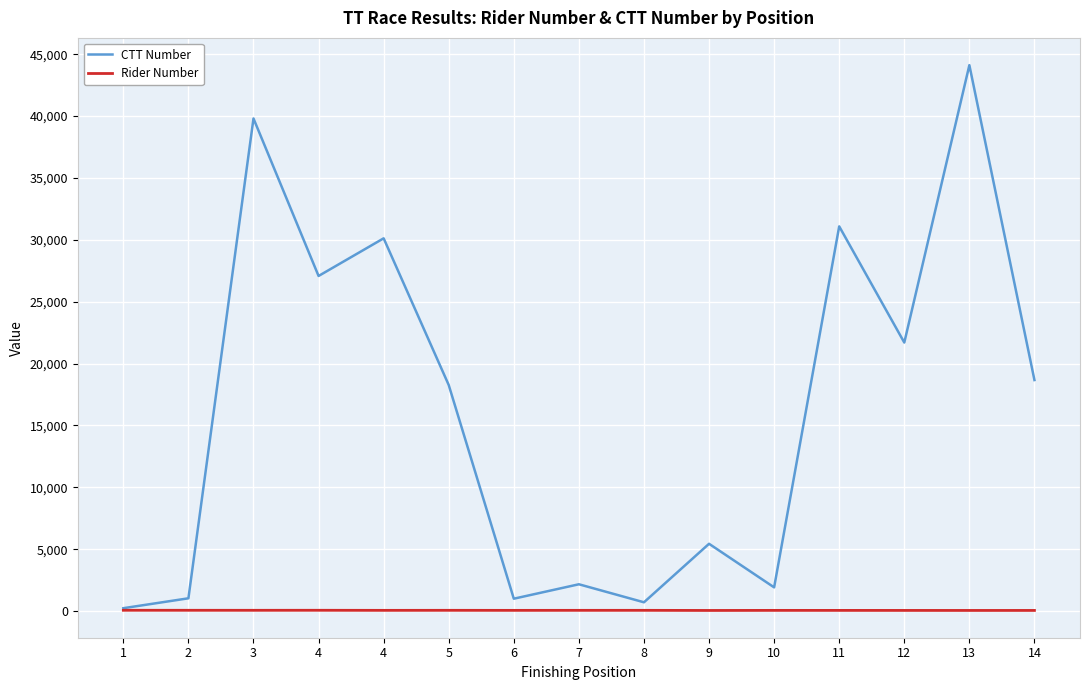

How many lines are shown in the chart?

2